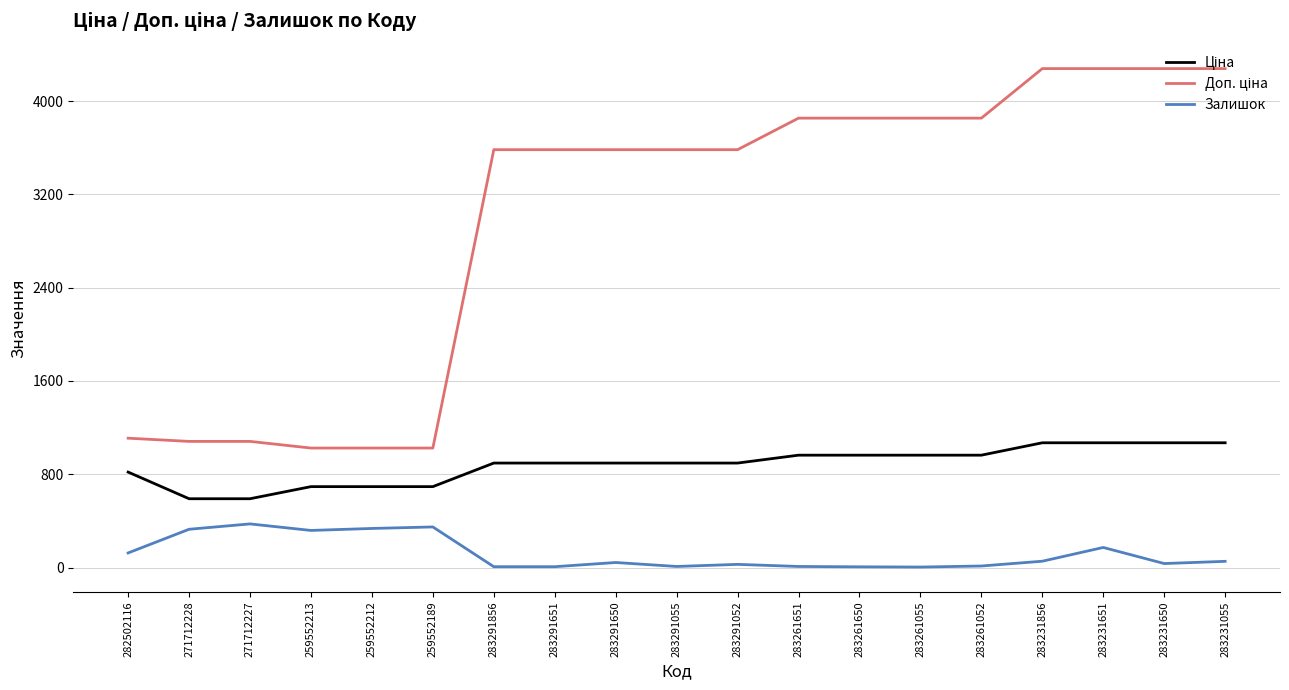

True or false: Залишок has a value of 121.7 at 271712227.

False